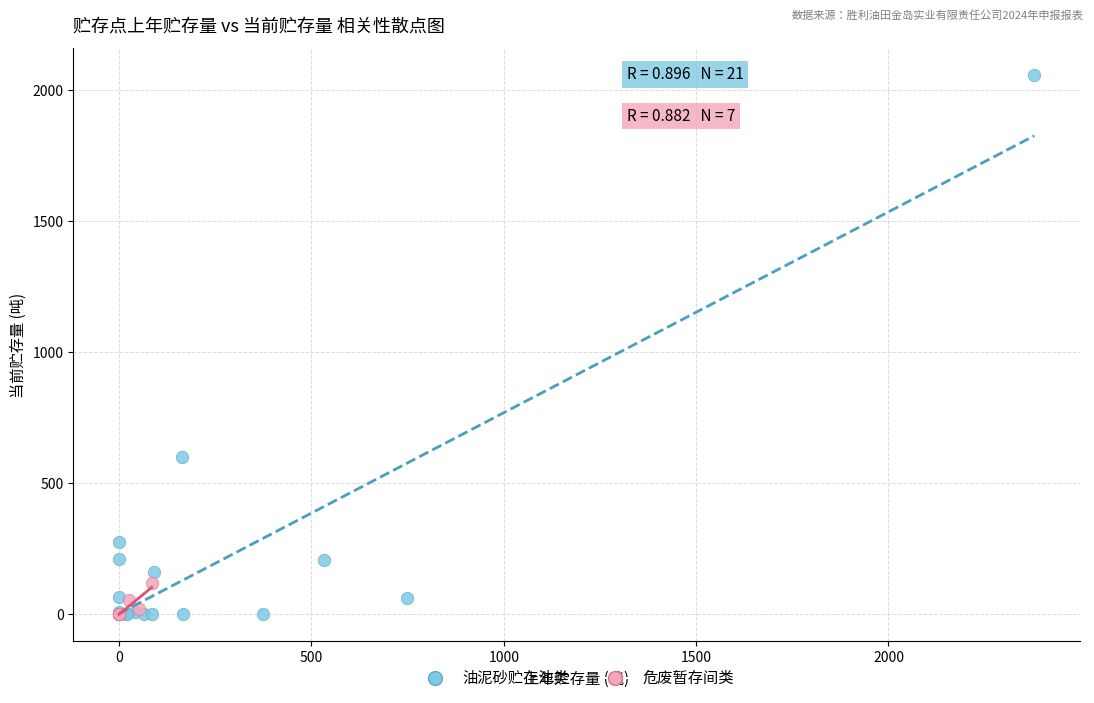

Which series has the widest spread of Y values?

油泥砂贮存池类